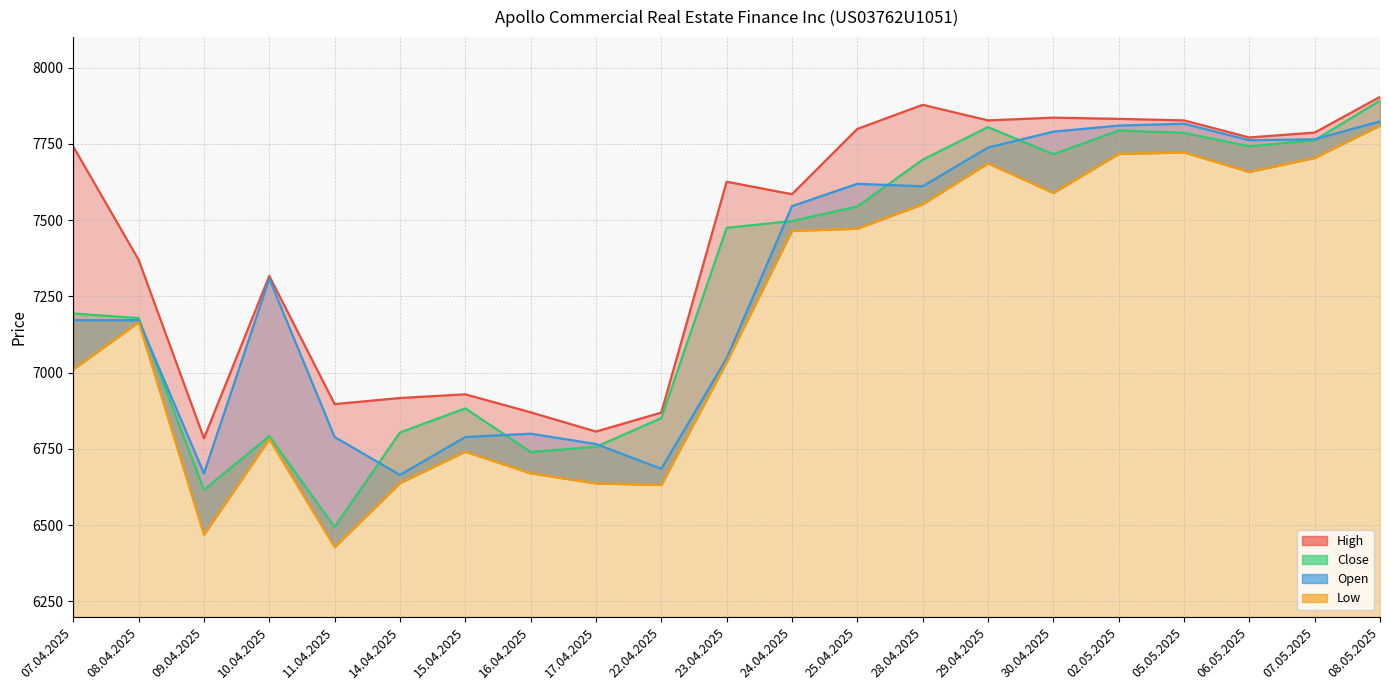

Reading left to right, list all the values displayed in this chart.

High: 07.04.2025=7741	08.04.2025=7370	09.04.2025=6785	10.04.2025=7317	11.04.2025=6897	14.04.2025=6917	15.04.2025=6929	16.04.2025=6870	17.04.2025=6807	22.04.2025=6869	23.04.2025=7626	24.04.2025=7585	25.04.2025=7799	28.04.2025=7878	29.04.2025=7827	30.04.2025=7836	02.05.2025=7832	05.05.2025=7827	06.05.2025=7771	07.05.2025=7787	08.05.2025=7904
Close: 07.04.2025=7194	08.04.2025=7179	09.04.2025=6616	10.04.2025=6792	11.04.2025=6494	14.04.2025=6804	15.04.2025=6883	16.04.2025=6740	17.04.2025=6757	22.04.2025=6851	23.04.2025=7475	24.04.2025=7497	25.04.2025=7545	28.04.2025=7698	29.04.2025=7805	30.04.2025=7716	02.05.2025=7794	05.05.2025=7786	06.05.2025=7742	07.05.2025=7762	08.05.2025=7892
Low: 07.04.2025=7011	08.04.2025=7165	09.04.2025=6469	10.04.2025=6782	11.04.2025=6428	14.04.2025=6638	15.04.2025=6741	16.04.2025=6670	17.04.2025=6637	22.04.2025=6632	23.04.2025=7034	24.04.2025=7465	25.04.2025=7472	28.04.2025=7552	29.04.2025=7686	30.04.2025=7589	02.05.2025=7717	05.05.2025=7722	06.05.2025=7658	07.05.2025=7704	08.05.2025=7810
Open: 07.04.2025=7172	08.04.2025=7172	09.04.2025=6670	10.04.2025=7308	11.04.2025=6789	14.04.2025=6665	15.04.2025=6789	16.04.2025=6800	17.04.2025=6766	22.04.2025=6685	23.04.2025=7047	24.04.2025=7546	25.04.2025=7619	28.04.2025=7611	29.04.2025=7738	30.04.2025=7790	02.05.2025=7810	05.05.2025=7816	06.05.2025=7762	07.05.2025=7765	08.05.2025=7824